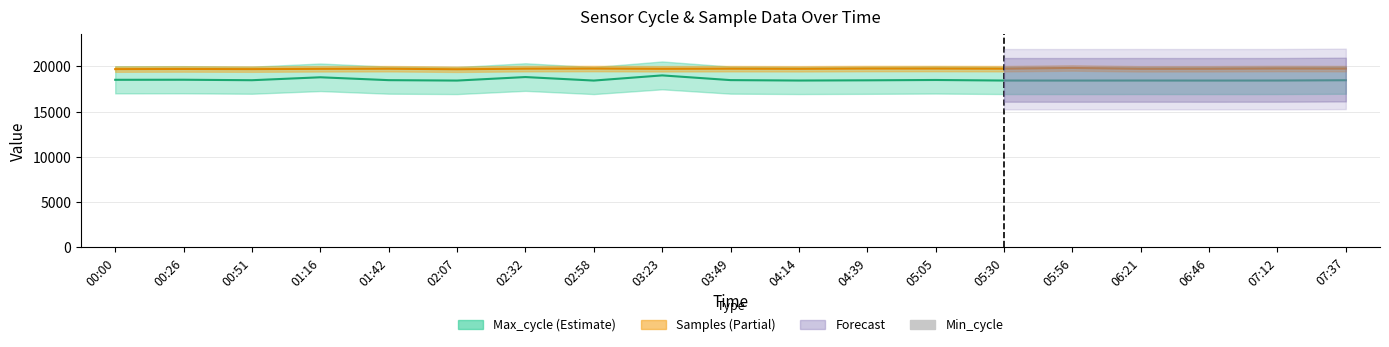

How many data points in Samples are less than 19742?

9